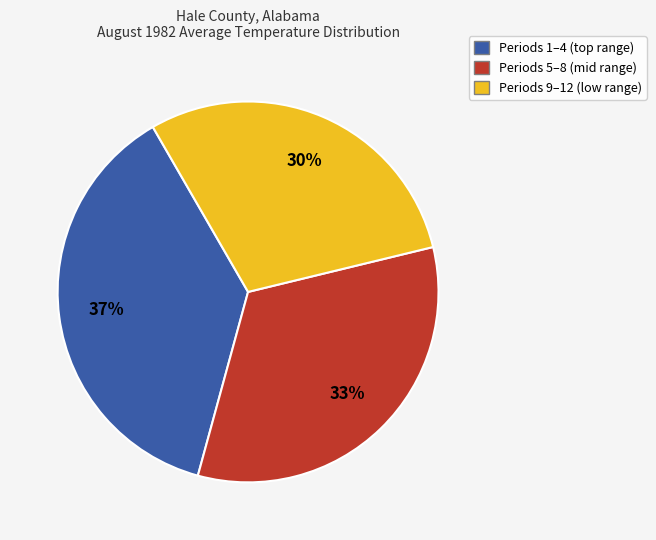

To the nearest percent, what is the average slice percentage?

33%